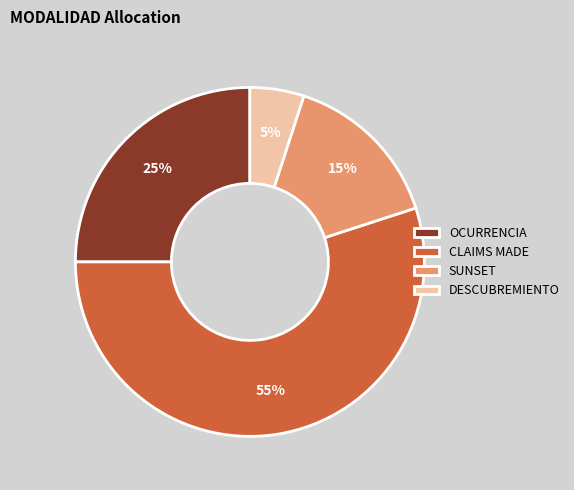

Count the number of slices in the pie.

4